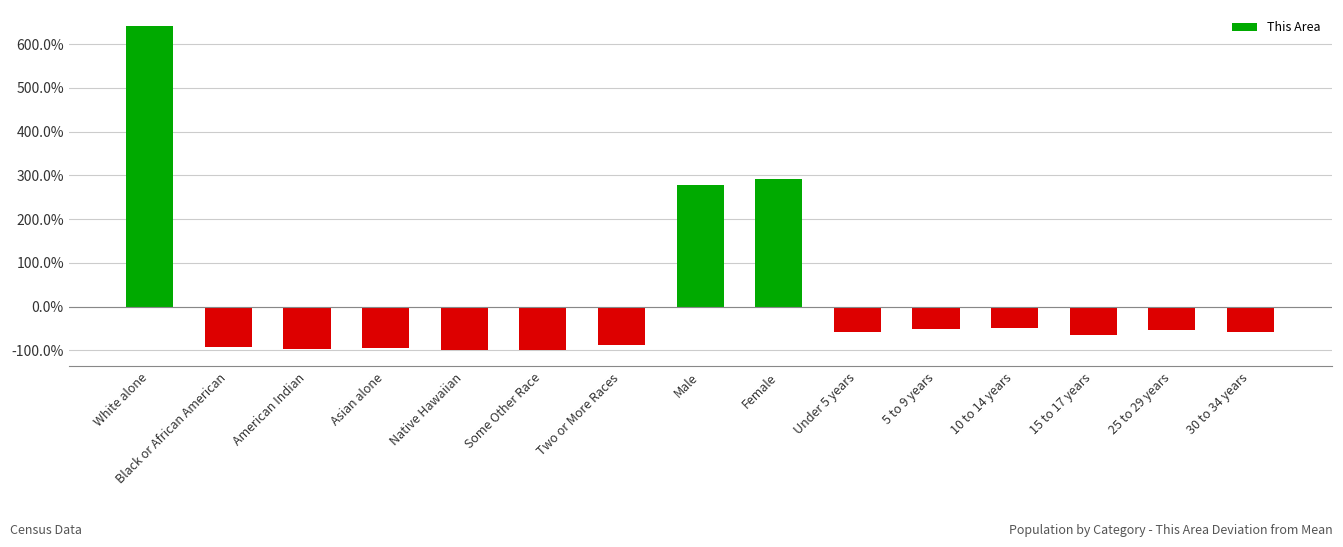

Are the bars grouped side by side (vs. stacked)?

No